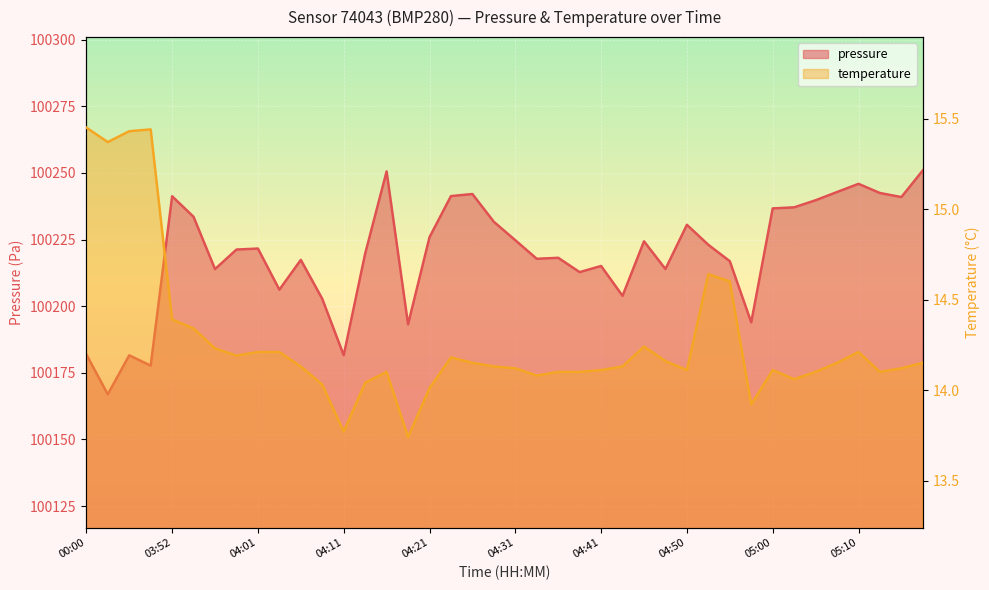

Is it true that pressure equals 57806.6 at 05:17?

False